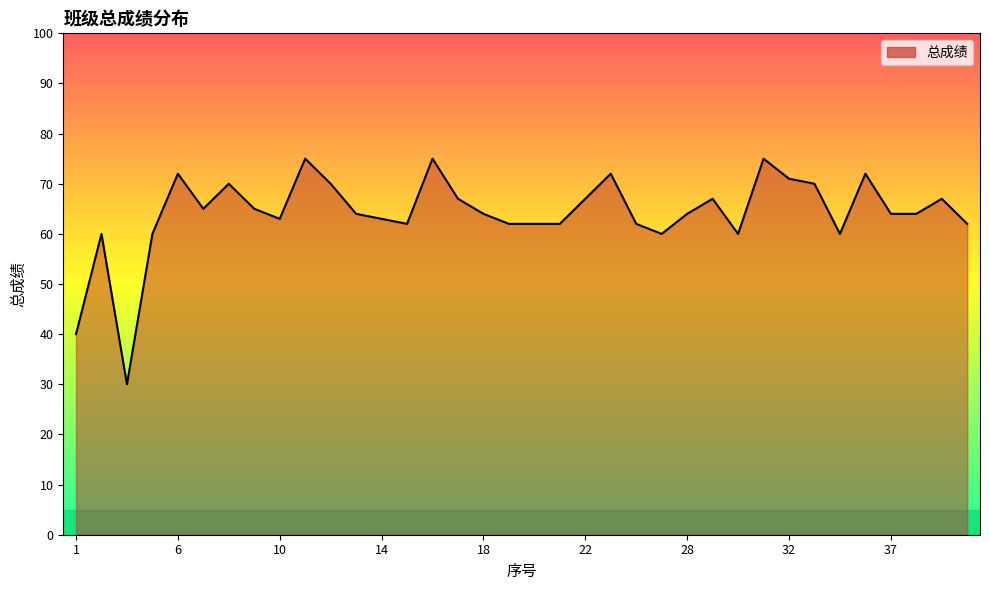

What is the approximate value at 32, to the nearest 10?

70